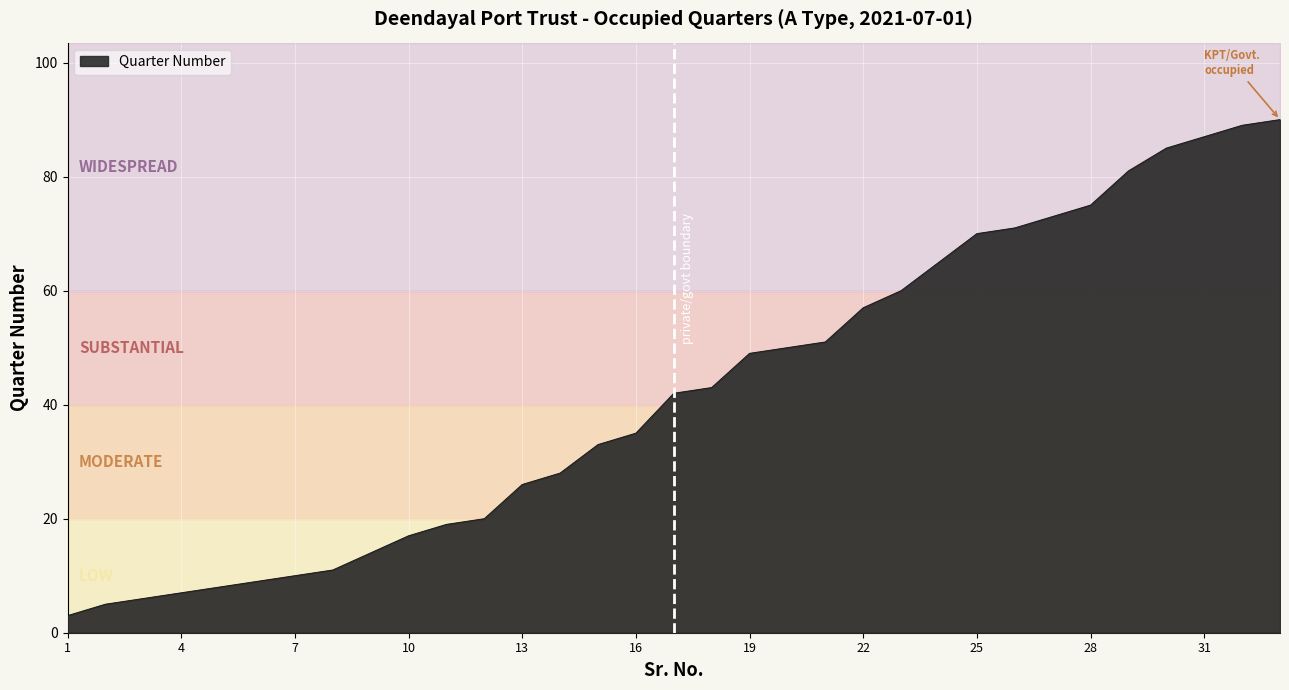

True or false: the data has more than 1 interior local peaks.

False